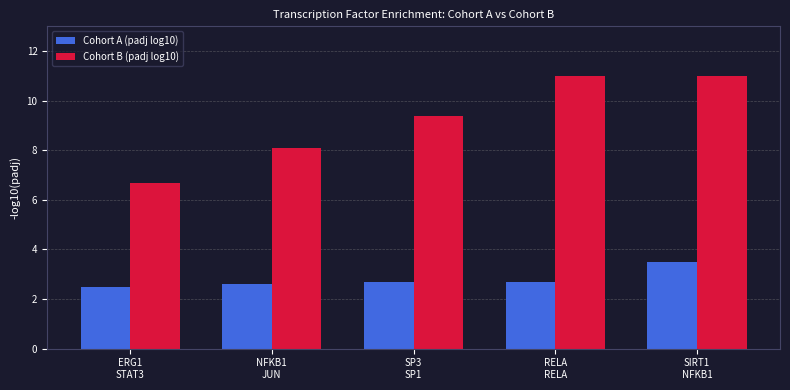

What is the sum of all Cohort A (padj log10) values?

14.0